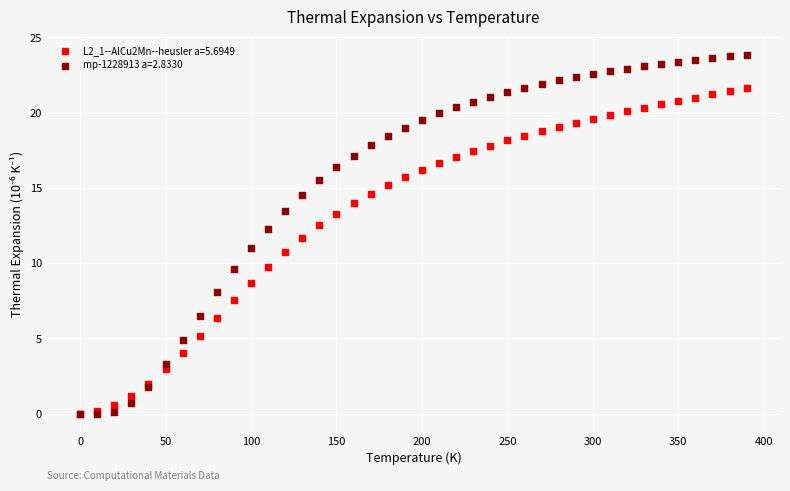

What are all the series names shown in the legend?

L2_1--AlCu2Mn--heusler a=5.6949, mp-1228913 a=2.8330